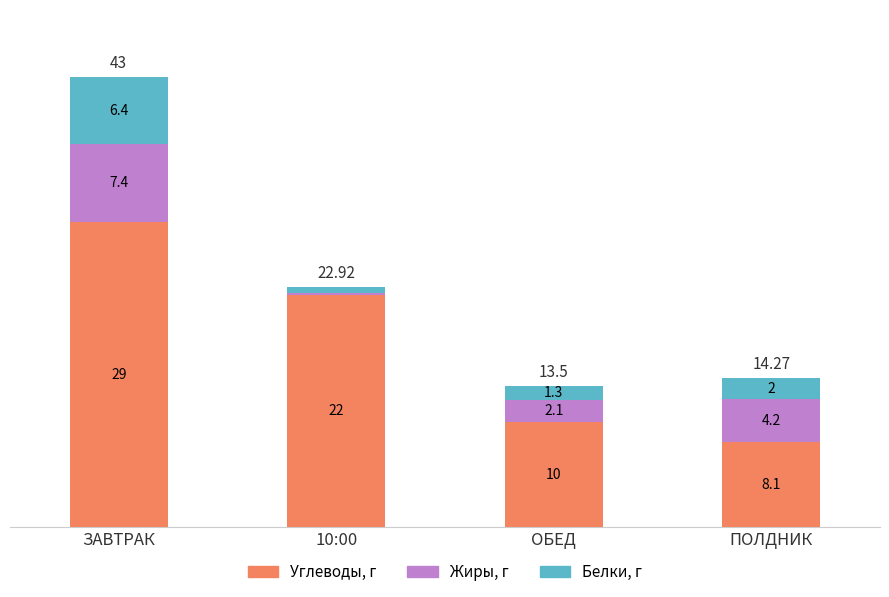

What is the total value across all series at ПОЛДНИК?

14.3